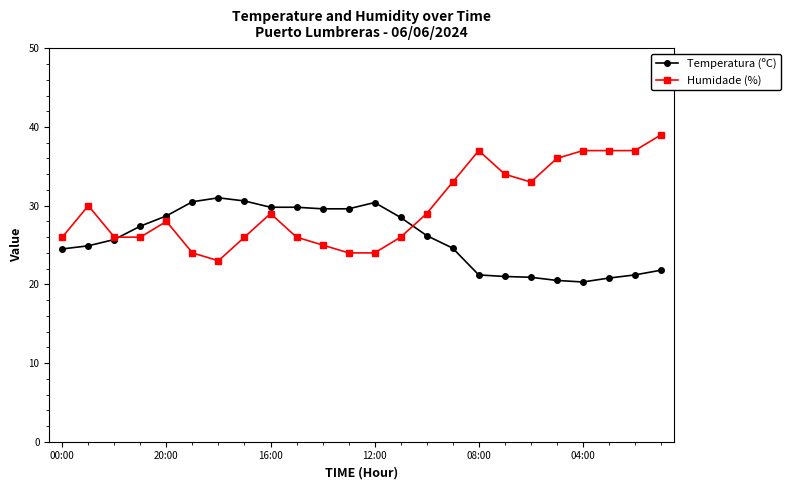

What is the average value of the Temperatura (ºC) series?

25.8